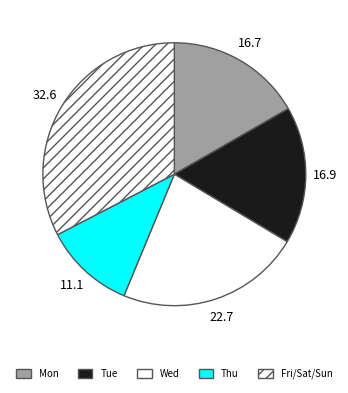

Is there any slice that represents more than half of the pie?

No